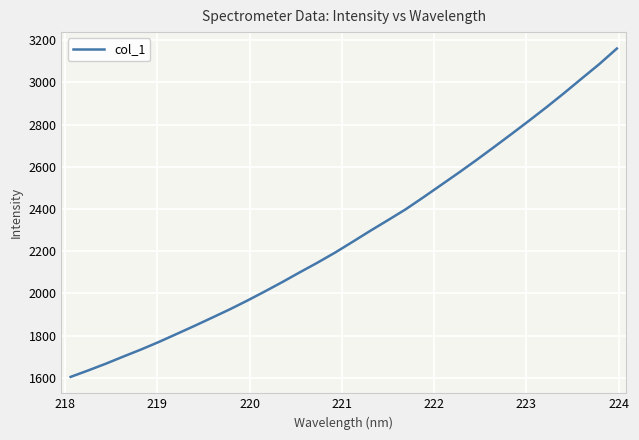

What is the greatest value displayed?

3160.6